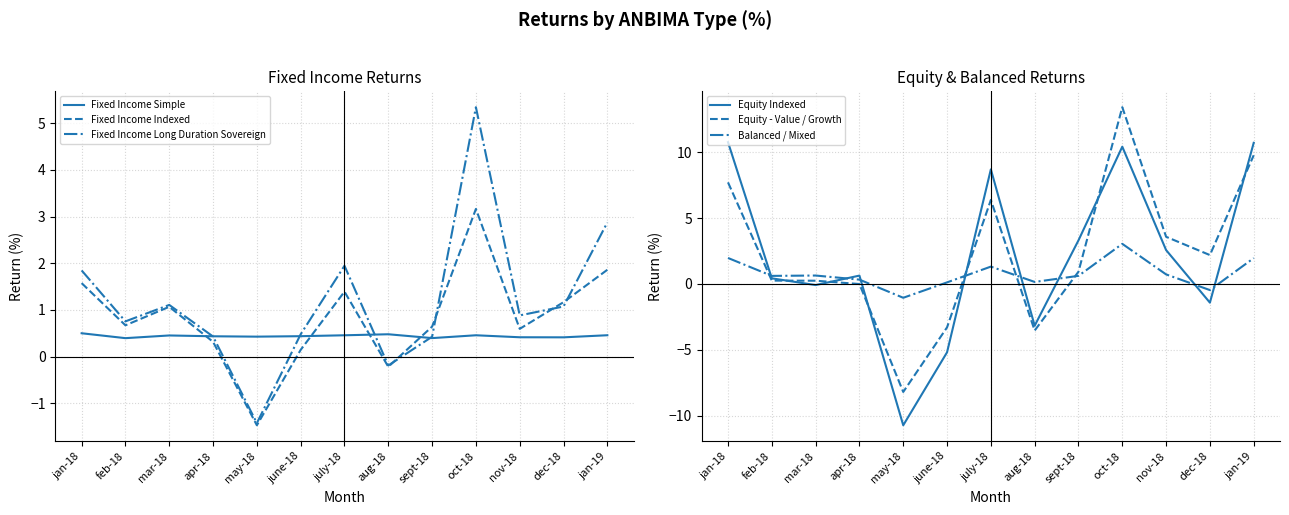

What is the value of the Fixed Income Long Duration Sovereign point at the 11th from the left?

0.9